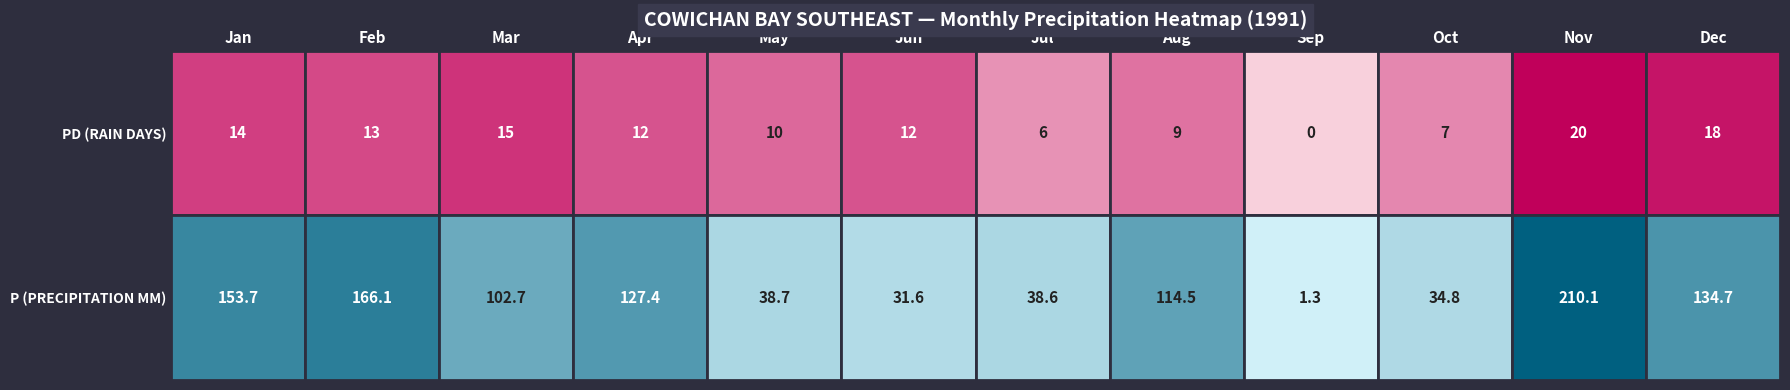

What is the difference between the 6 values at Pd and P?

19.6